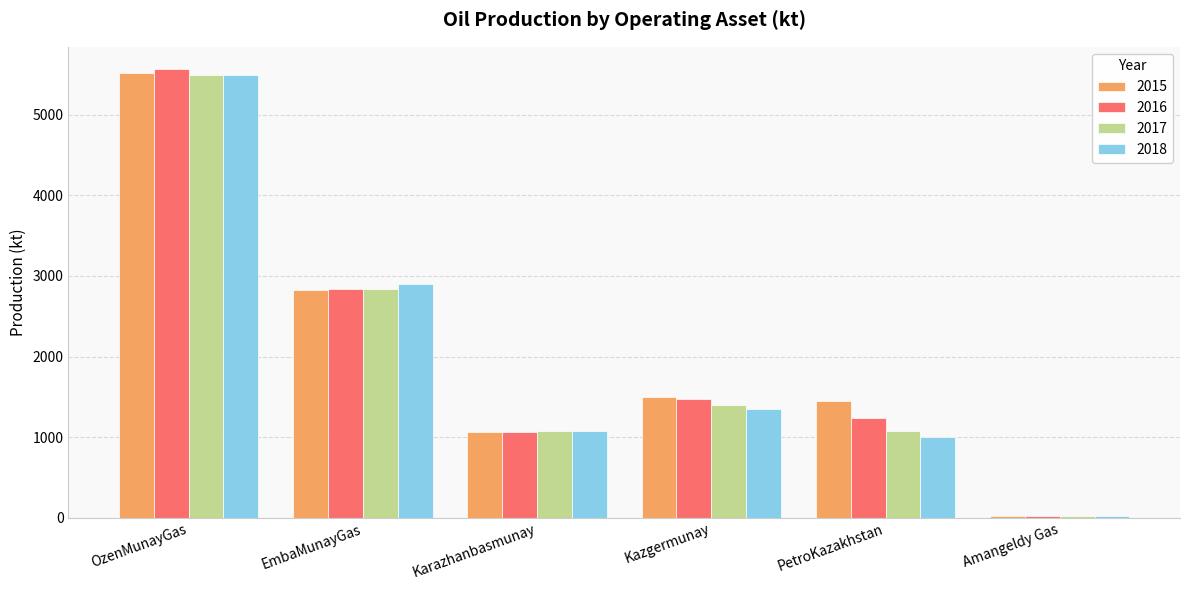

The 2018 series shows 5487.6 at OzenMunayGas. True or false?

True